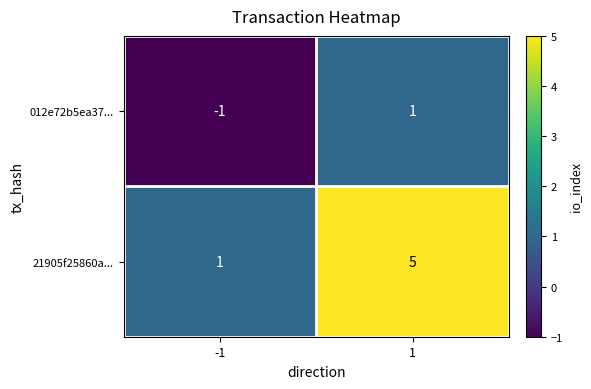

Which series changed the most between -1 and 1?

21905f25860a...